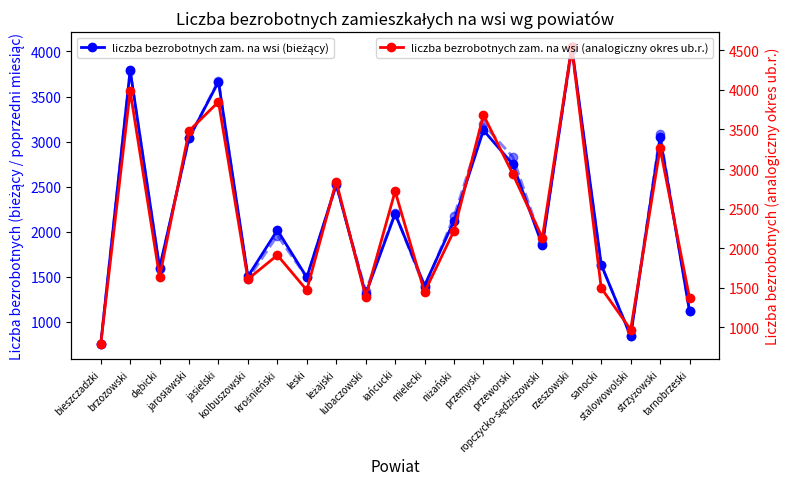

True or false: liczba bezrobotnych zam. na wsi (analogiczny okres ub.r.) has more than 2 interior local peaks.

True